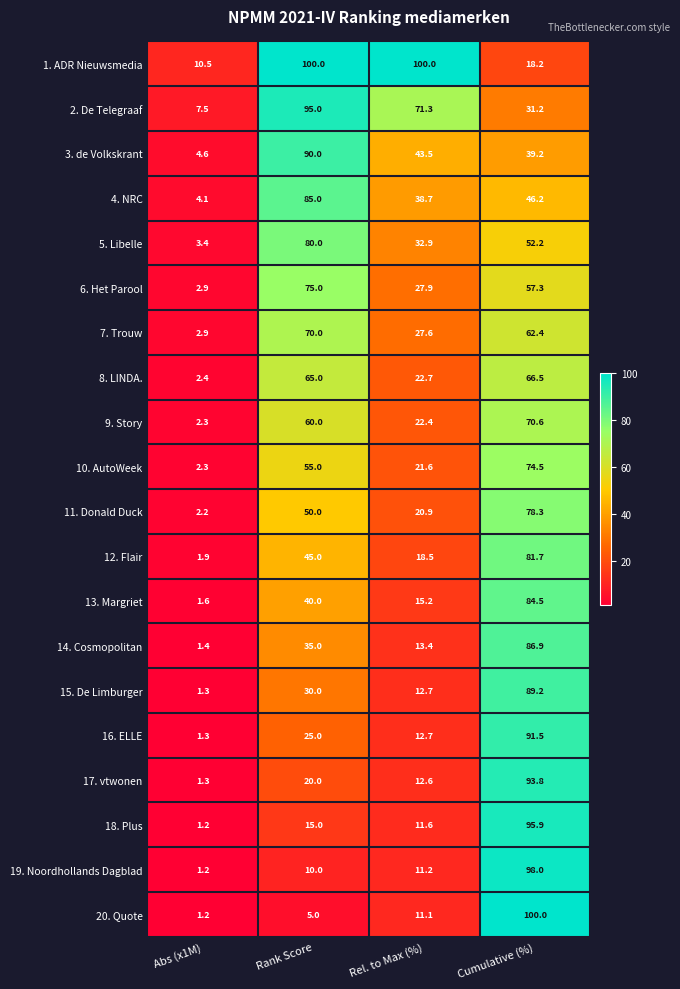

At which category is the sum across all series the highest?

Cumulative (%)